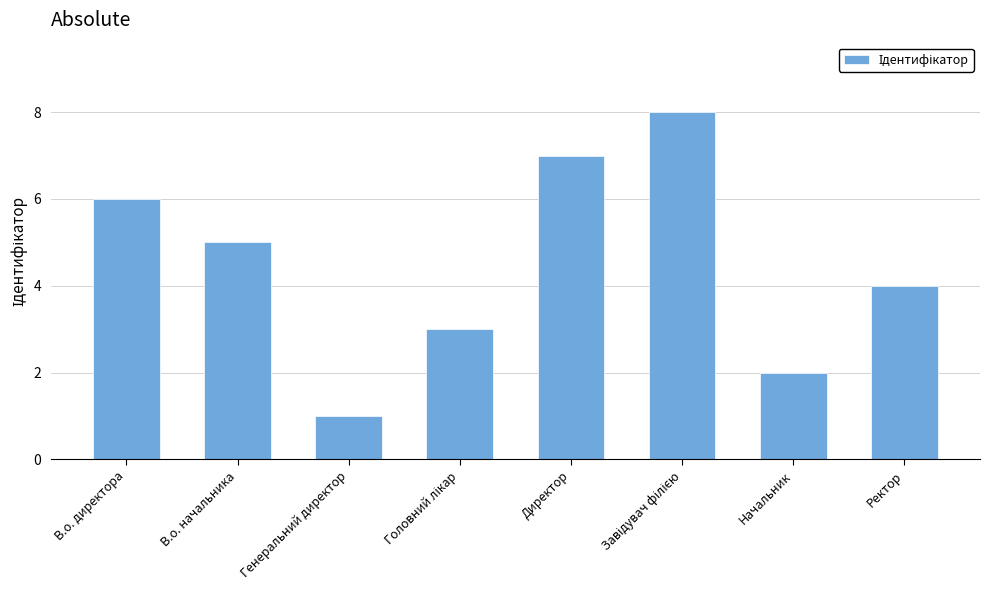

What is the smallest value displayed?

1